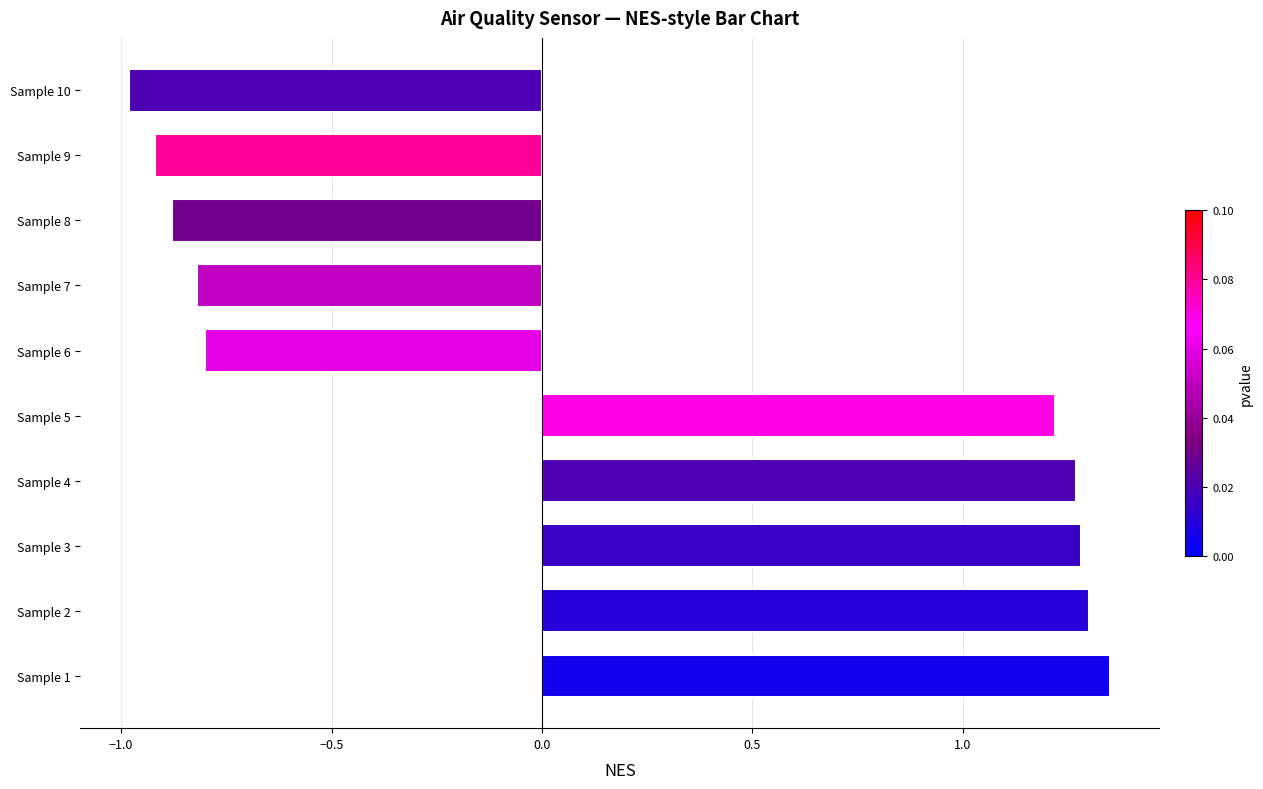

Between Sample 9 and Sample 2, which is larger?

Sample 2